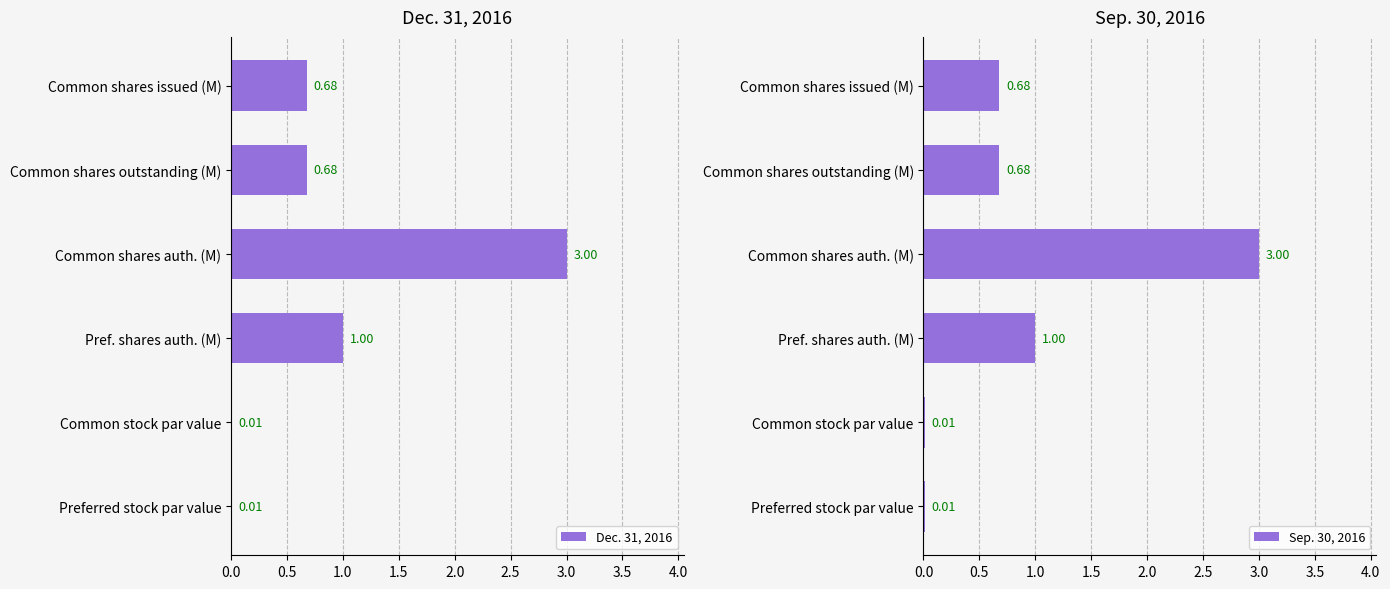

Which category has the highest value in the Dec. 31, 2016 series?

Common shares auth. (M)